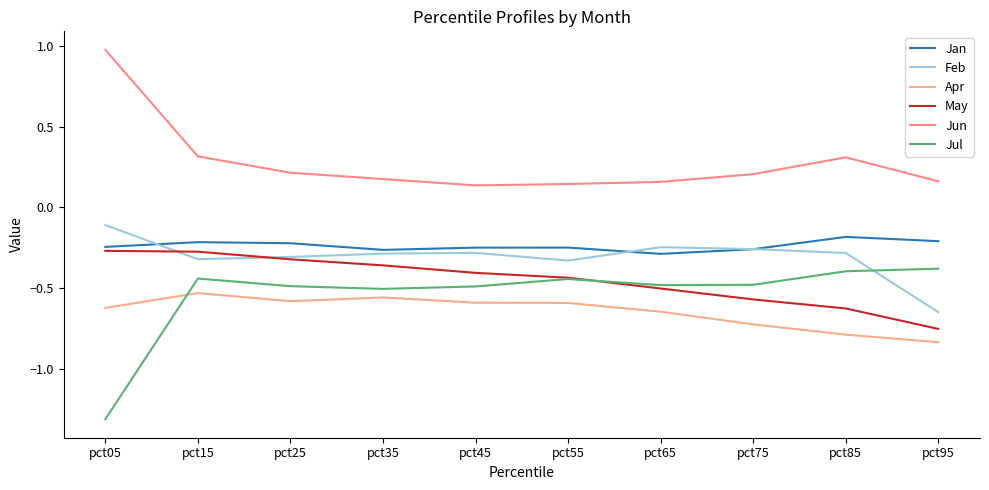

At how many categories does at least one series exceed -1?

10